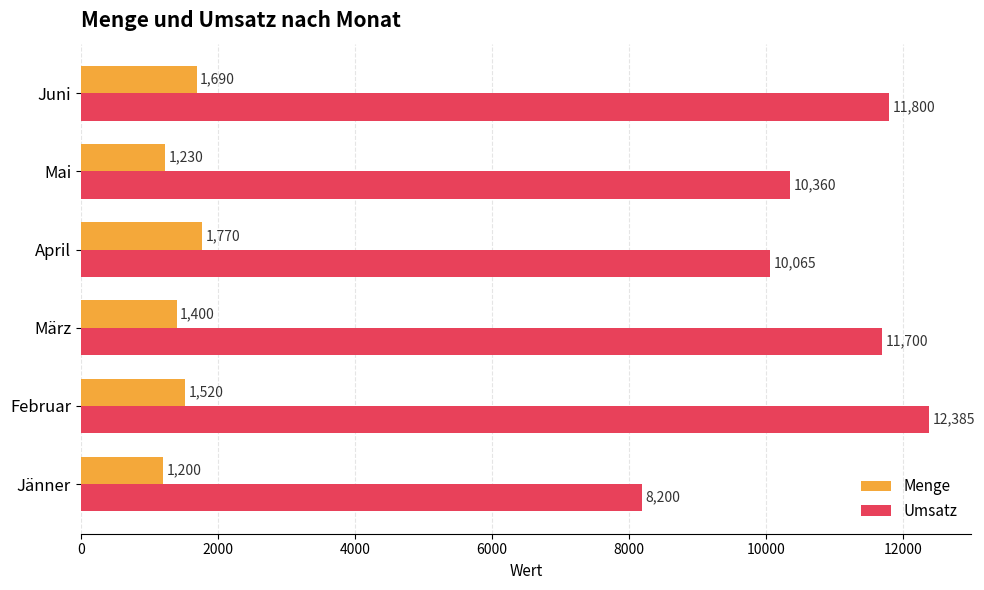

Is it true that Menge equals 1230 at Mai?

True